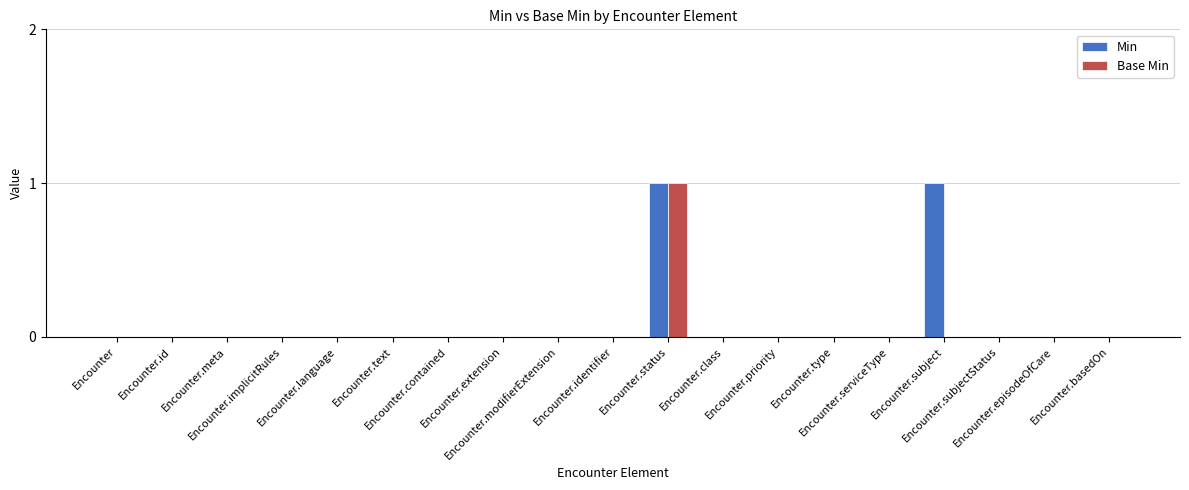

How many data points does each series have?

19